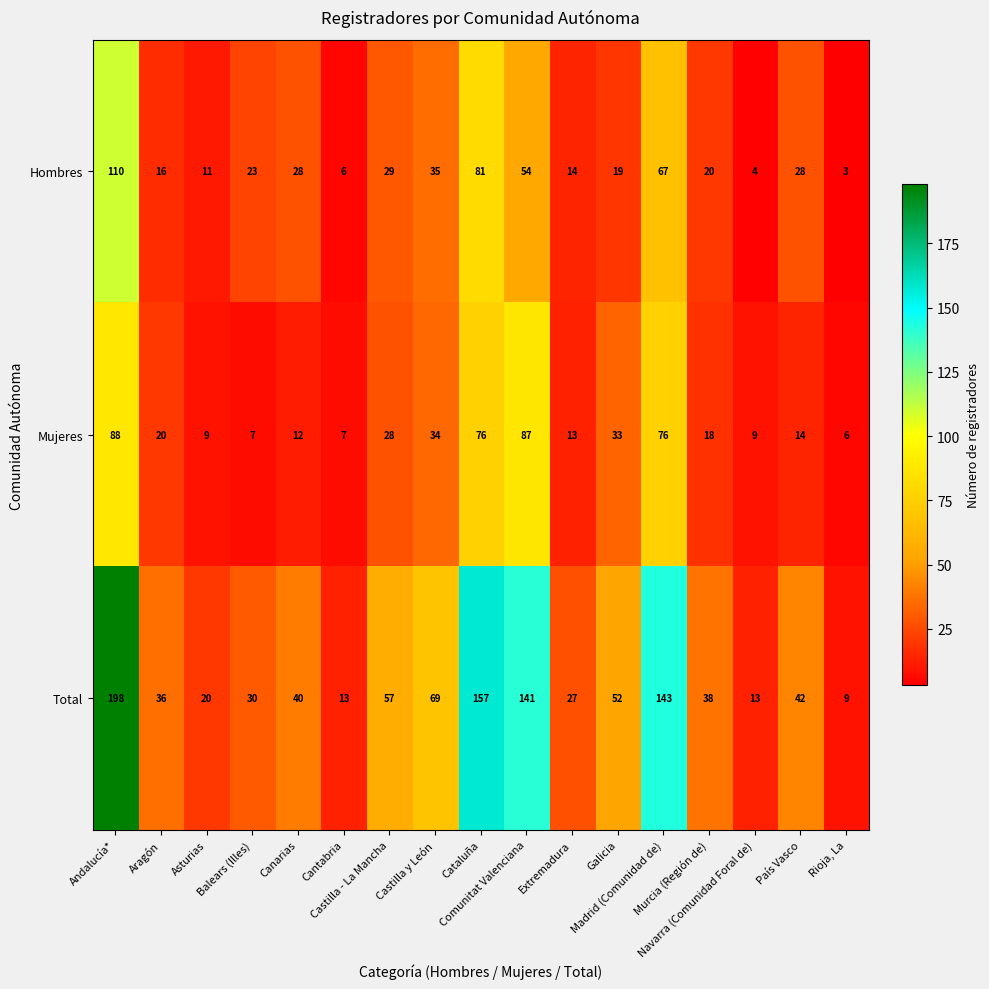

What is the maximum value for Total?

198